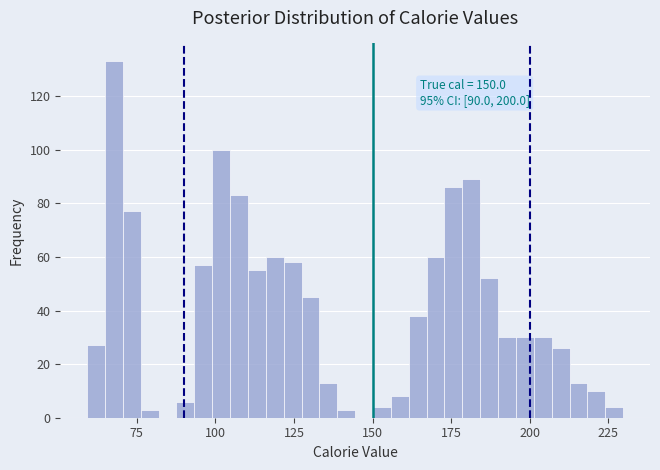

Read against the x-axis, roughly where is the centre of the tallest bar?

70